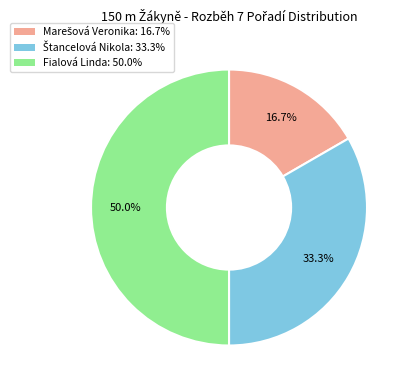

What portion of the pie excludes Fialová Linda: 50.0%?

50.0%